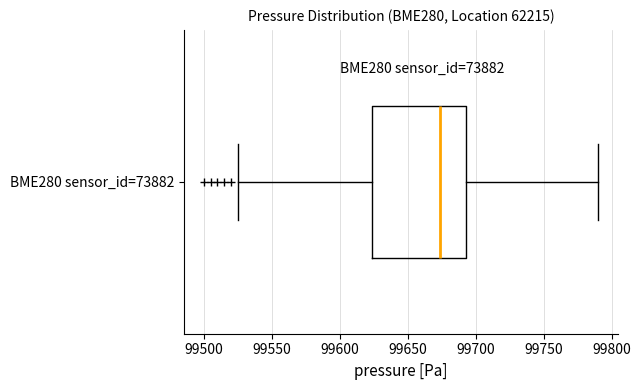

Transcribe this box plot: give where the median line is, the range the box spans, and where the two whiskers end, as read against the x-axis. The values are not printed on the chart, so give them approximately, as read against the axis.

median 99675, box 99625 to 99695, whiskers 99525 to 99790